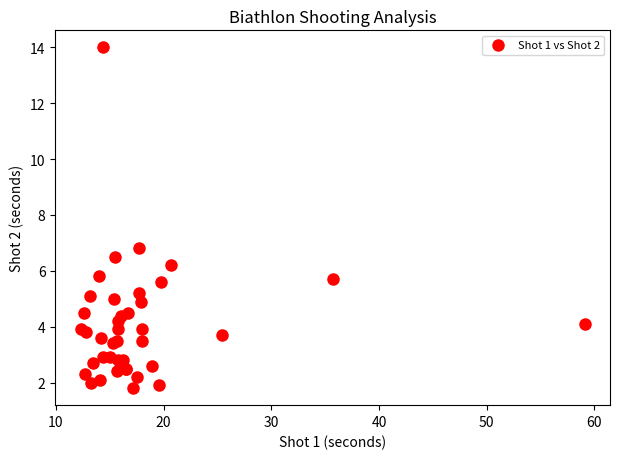

What Y value in the scatter plot is closest to 7?

6.8